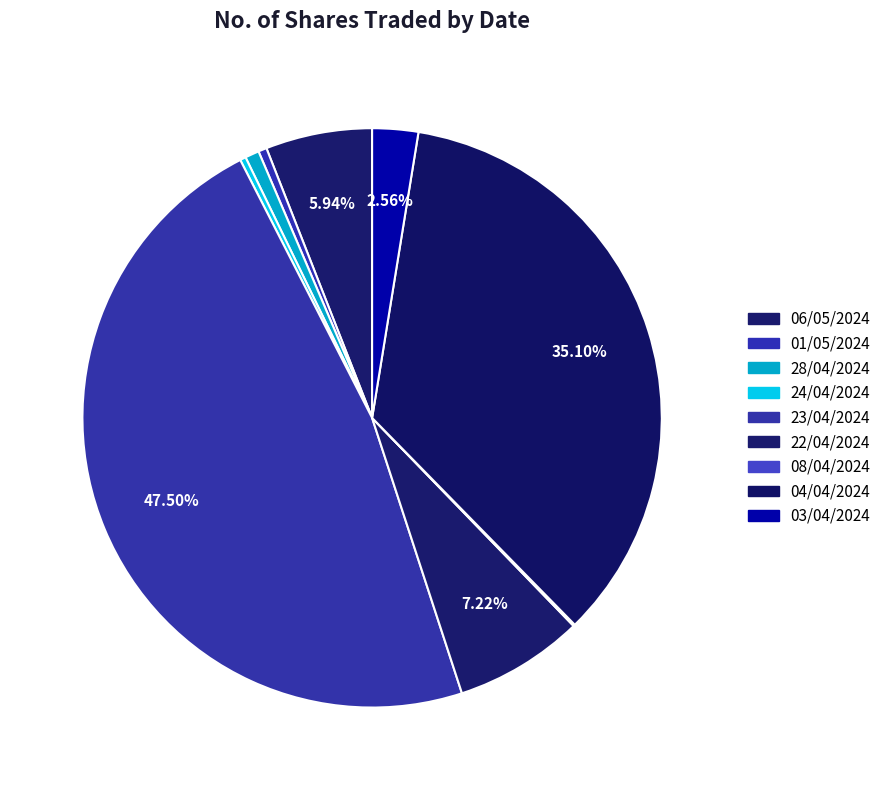

To the nearest percent, what is the combined percentage of 22/04/2024 and 03/04/2024?

10%